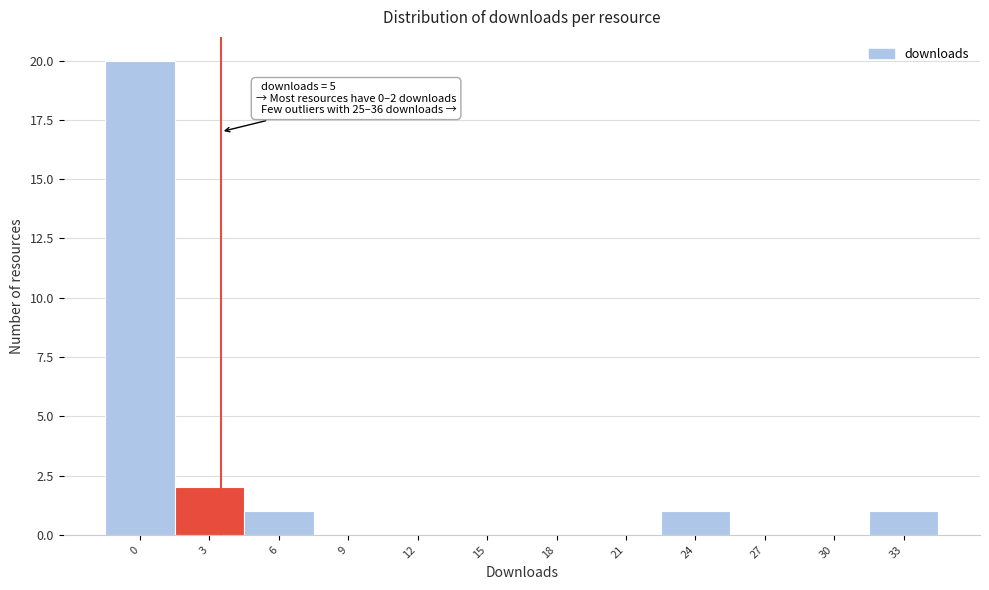

Reading right to left, transcribe all the data shown in this chart.

33=1	30=0	27=0	24=1	21=0	18=0	15=0	12=0	9=0	6=1	3=2	0=20